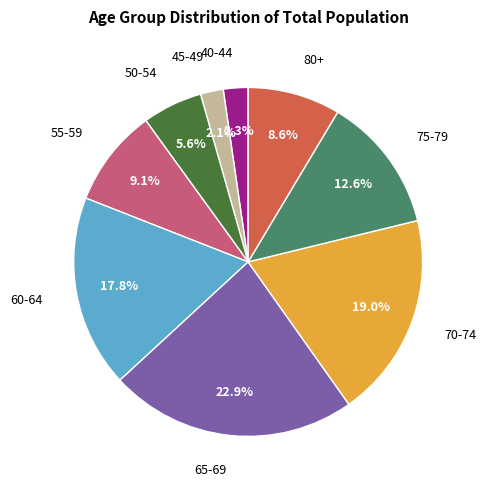

Is there a majority slice in this chart?

No